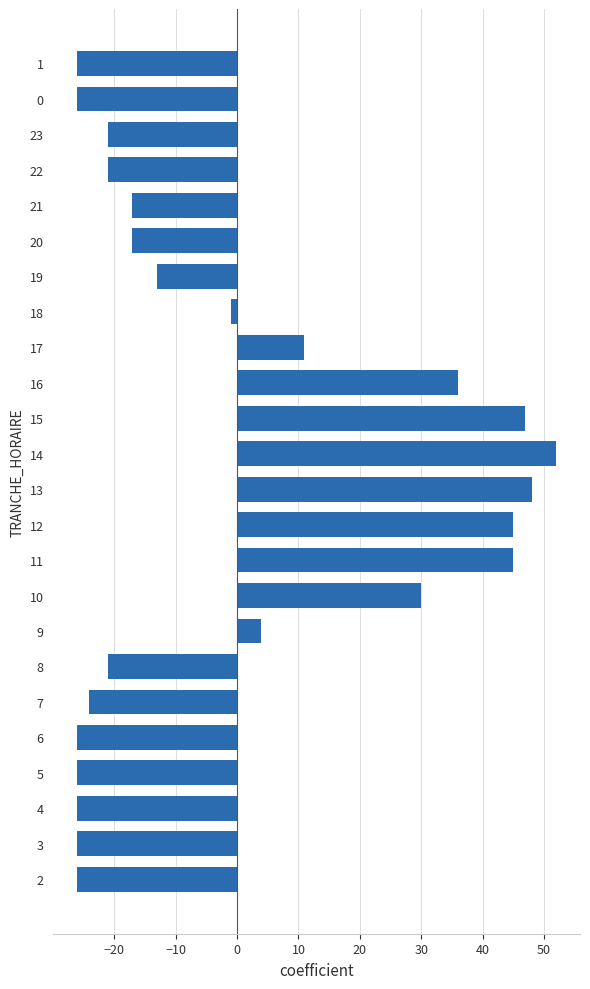

Count the number of categories in the chart.

24